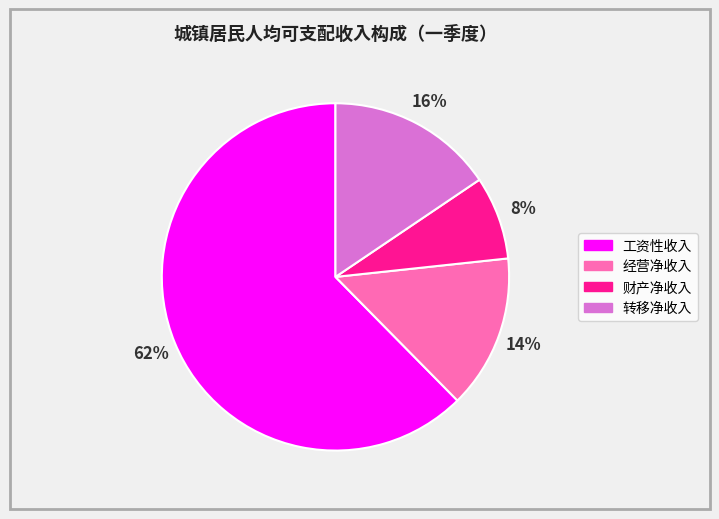

How many segments does this pie chart have?

4